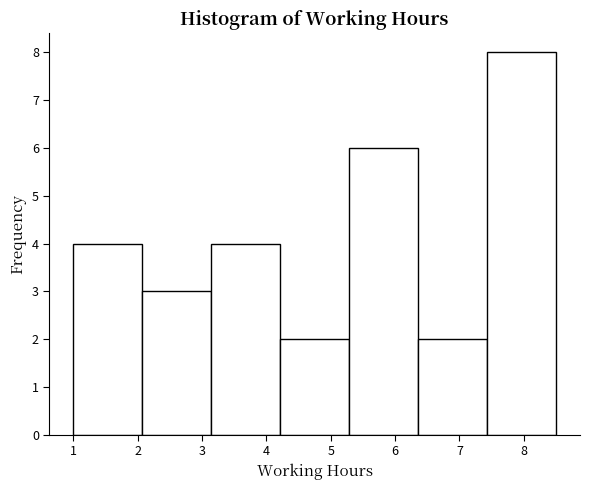

Which range on the x-axis has the tallest bar?

7.4 to 8.5